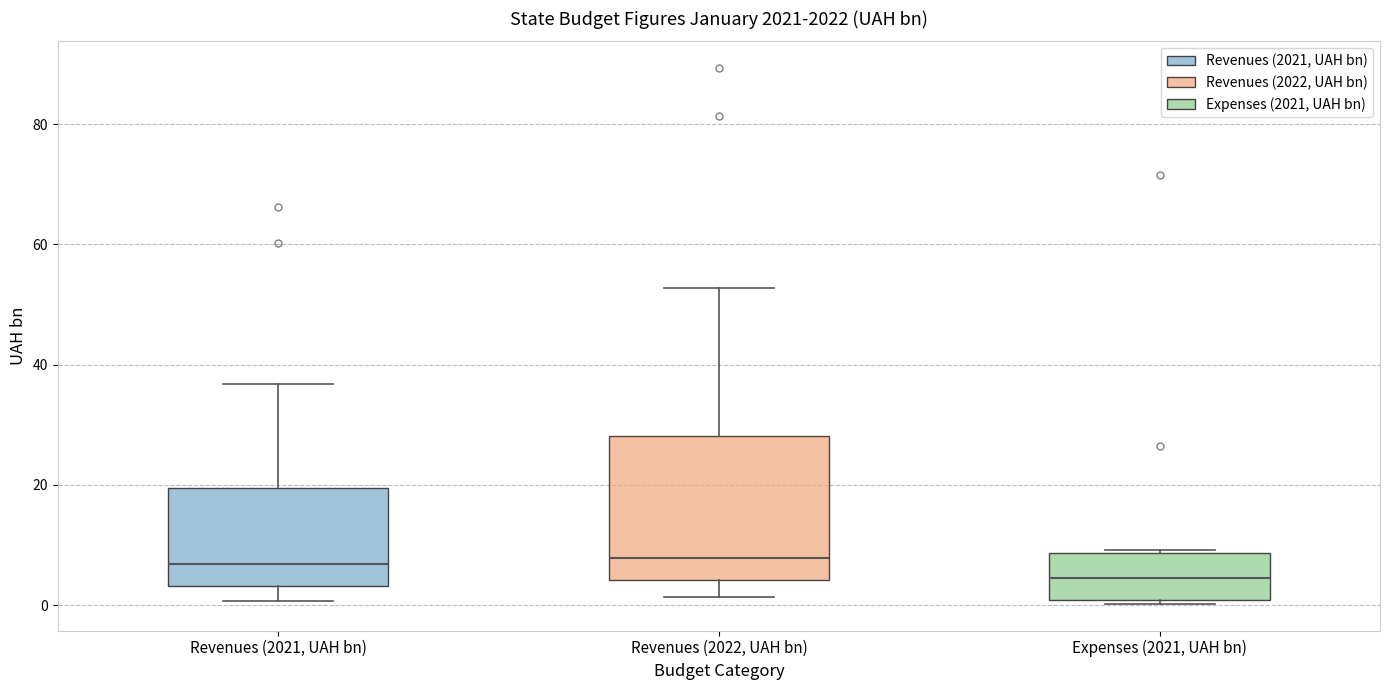

Comparing the boxes themselves (not the whiskers), which one is the tallest?

Revenues (2022, UAH bn)